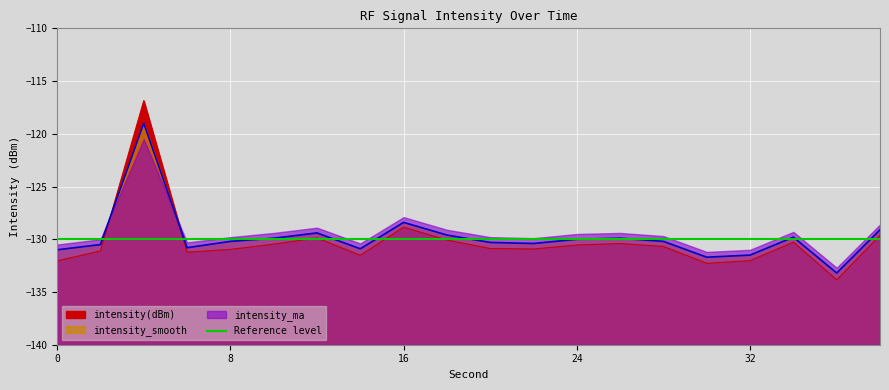

Reading left to right, extract all data points from this chart.

intensity(dBm): 0=-132.1	2=-131.1	4=-116.9	6=-131.2	8=-131.0	10=-130.5	12=-129.9	14=-131.5	16=-128.9	18=-130.1	20=-130.9	22=-130.9	24=-130.5	26=-130.4	28=-130.7	30=-132.3	32=-132.0	34=-130.3	36=-133.9	38=-129.6
intensity_smooth: 0=-131.0	2=-130.5	4=-119.0	6=-130.8	8=-130.2	10=-129.9	12=-129.4	14=-130.9	16=-128.4	18=-129.6	20=-130.3	22=-130.4	24=-130.0	26=-129.9	28=-130.2	30=-131.7	32=-131.5	34=-129.8	36=-133.2	38=-129.1